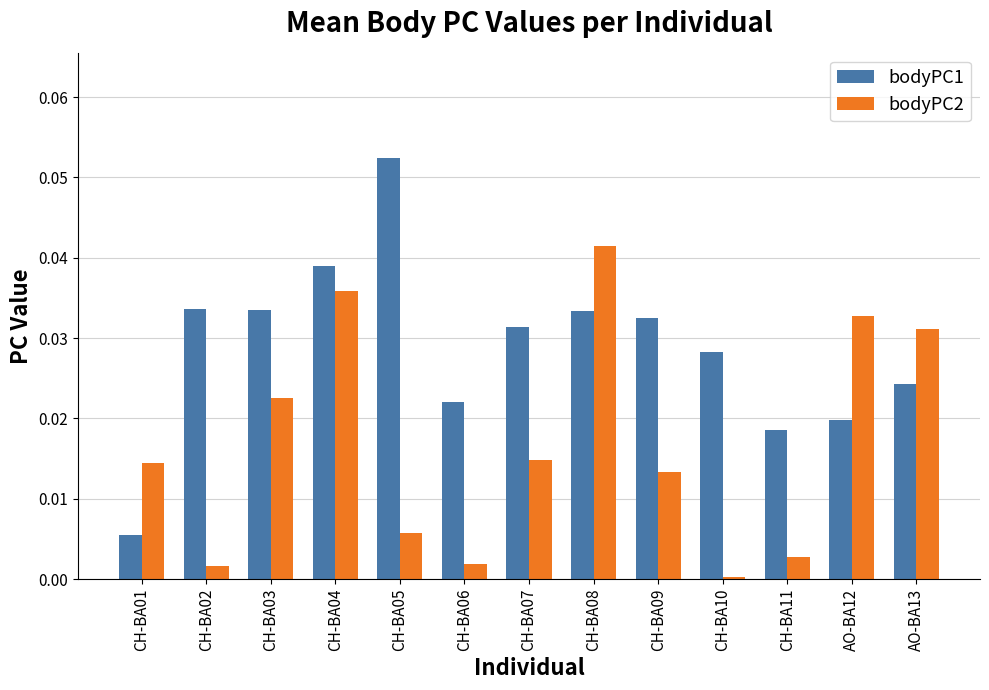

Which label corresponds to the largest value in the chart?

CH-BA05